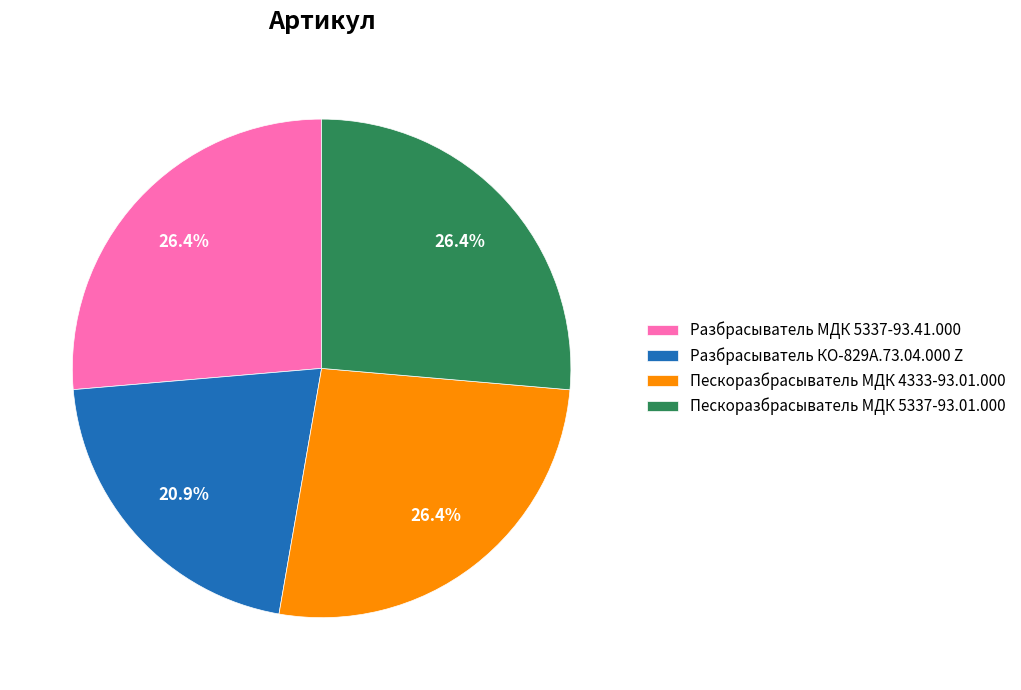

Which has a higher value, Пескоразбрасыватель МДК 4333-93.01.000 or Разбрасыватель КО-829А.73.04.000 Z?

Пескоразбрасыватель МДК 4333-93.01.000